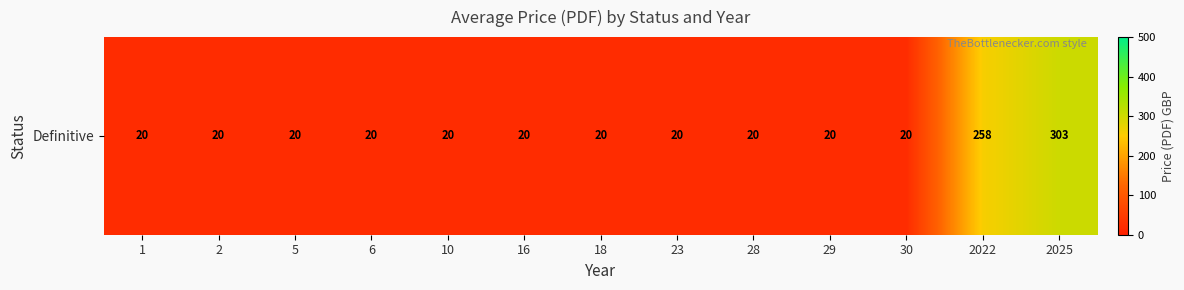

List the labels in order of value, largest first.

2025, 2022, 1, 2, 5, 6, 10, 16, 18, 23, 28, 29, 30